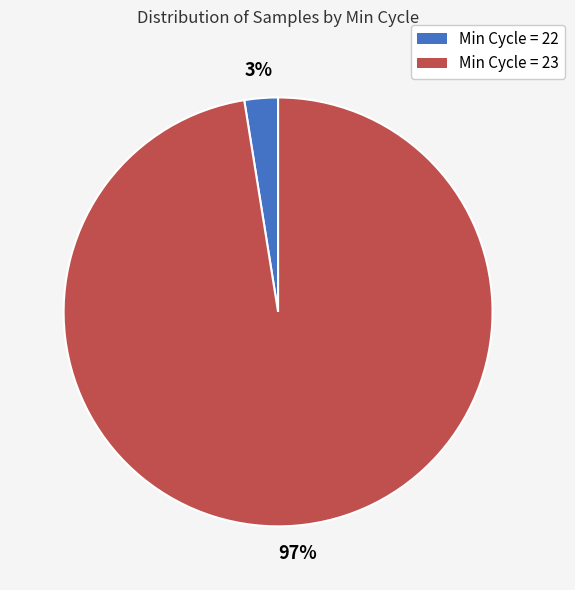

Is it true that Min Cycle = 22 is 14% of the pie?

False